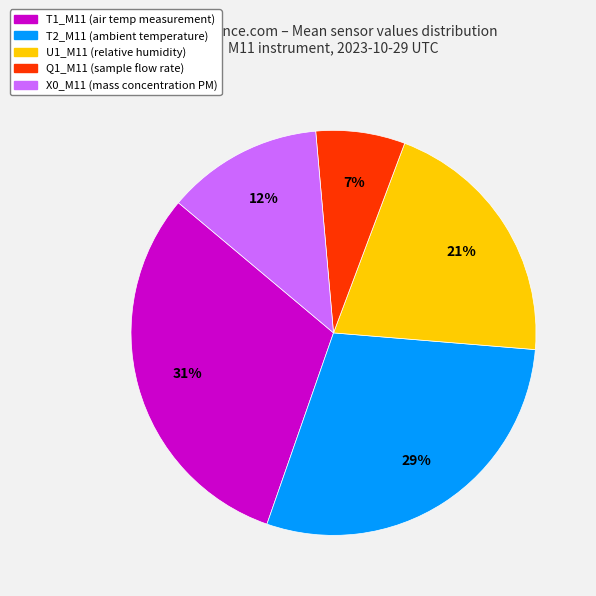

Rank the categories by value from lowest to highest.

Q1_M11 (sample flow rate), X0_M11 (mass concentration PM), U1_M11 (relative humidity), T2_M11 (ambient temperature), T1_M11 (air temp measurement)